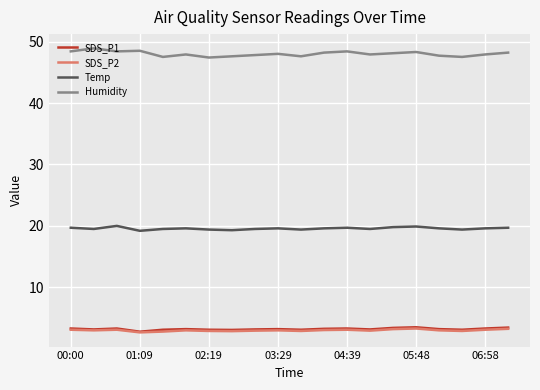

What is the greatest value displayed?

48.9